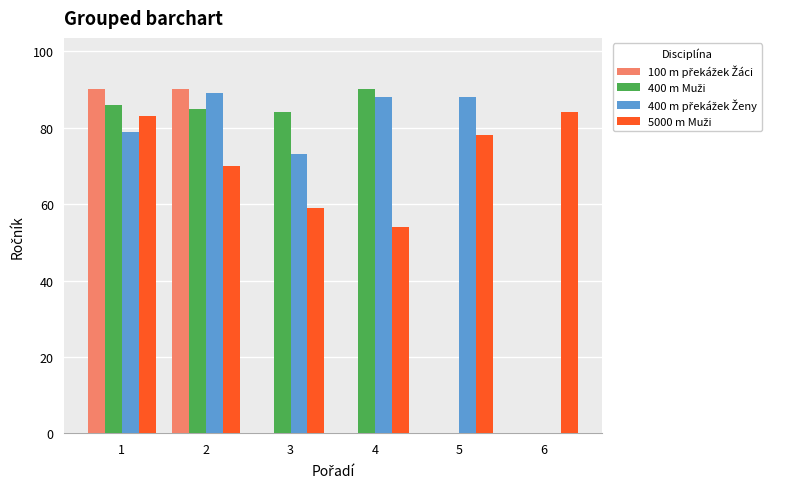

What is the total value across all series at 4?

232